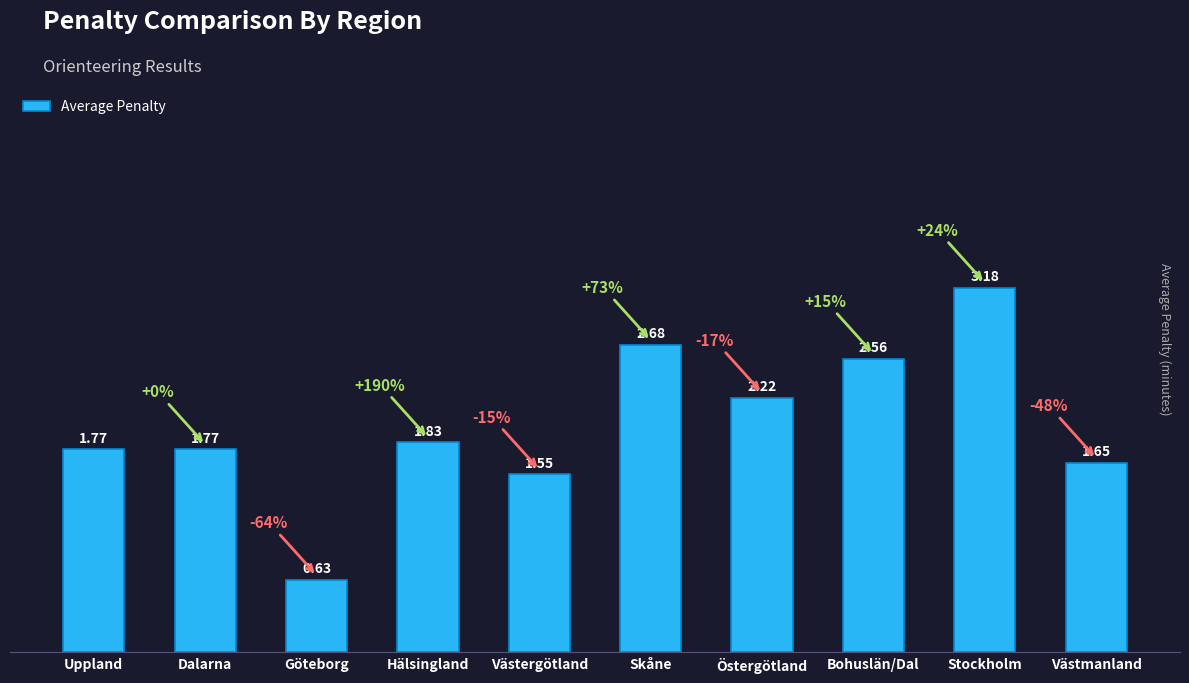

Between Skåne and Västergötland, which is larger?

Skåne